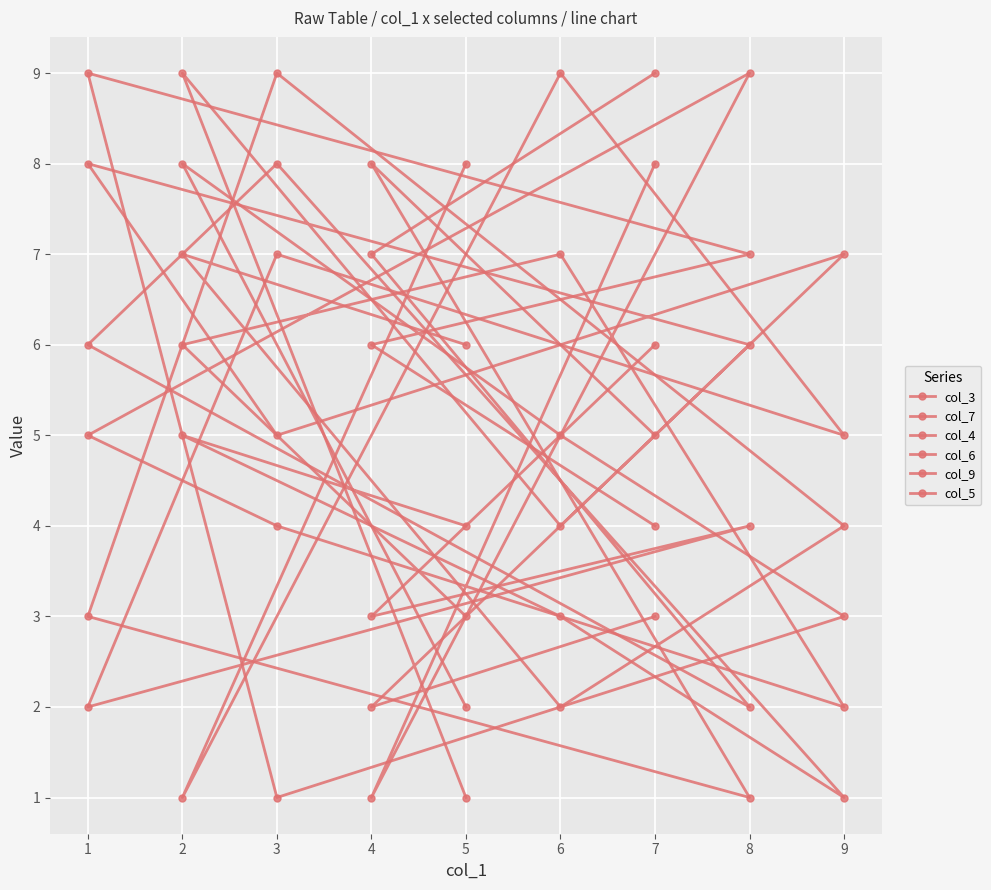

True or false: col_6 and col_5 cross at least once.

True